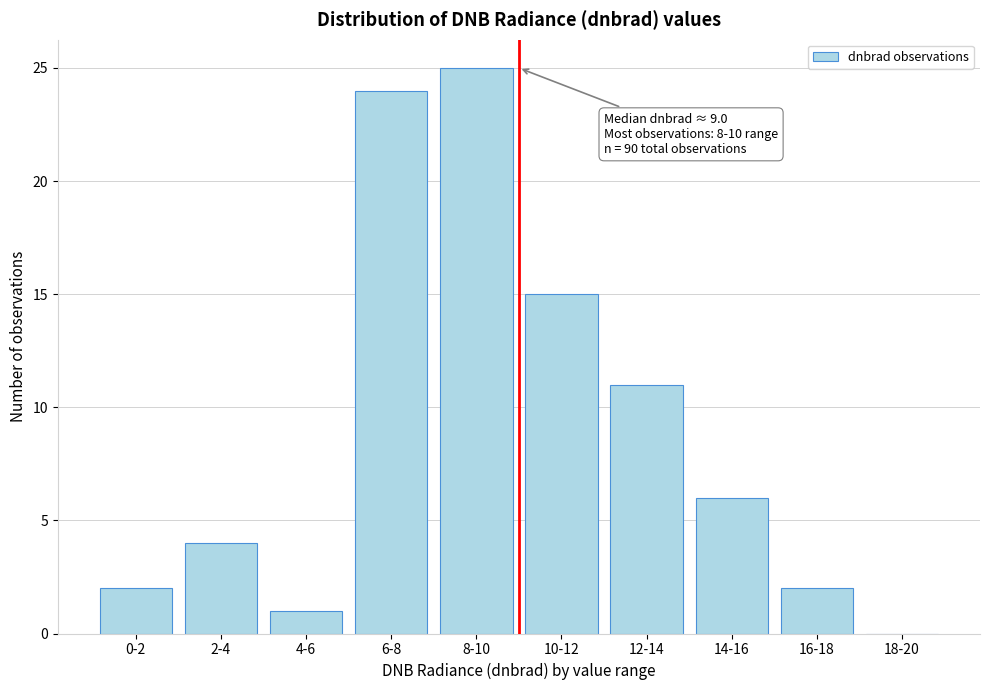

Reading left to right, transcribe all the data shown in this chart.

0-2=2	2-4=4	4-6=1	6-8=24	8-10=25	10-12=15	12-14=11	14-16=6	16-18=2	18-20=0